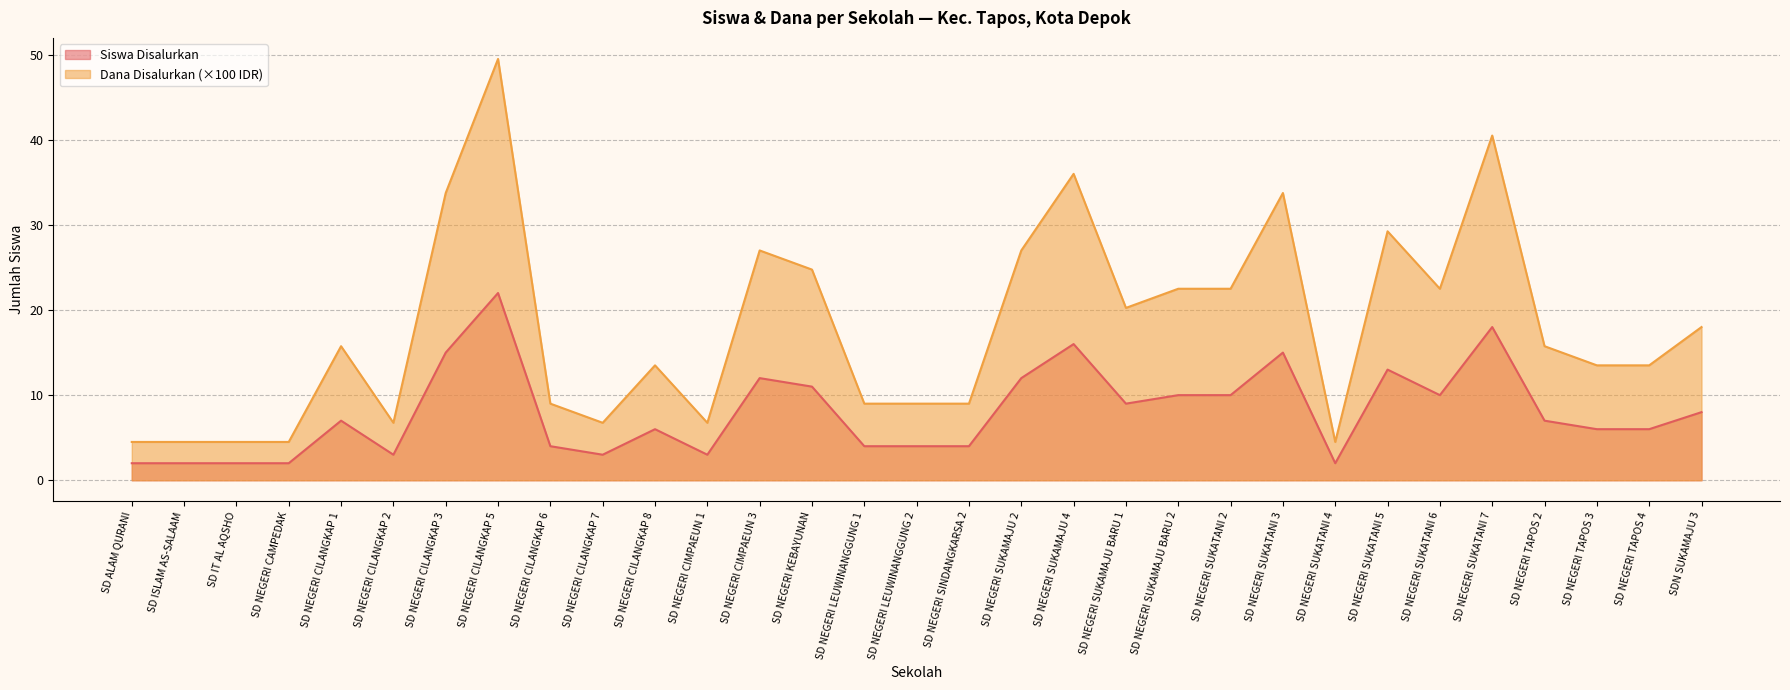

Does the chart have visible grid lines?

Yes